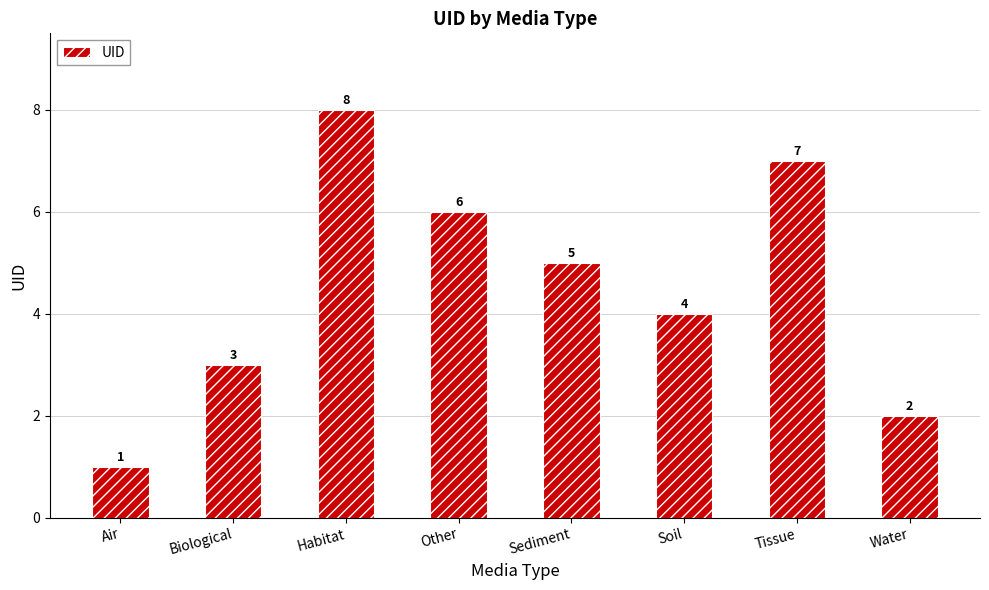

Reading right to left, extract all data points from this chart.

2	7	4	5	6	8	3	1